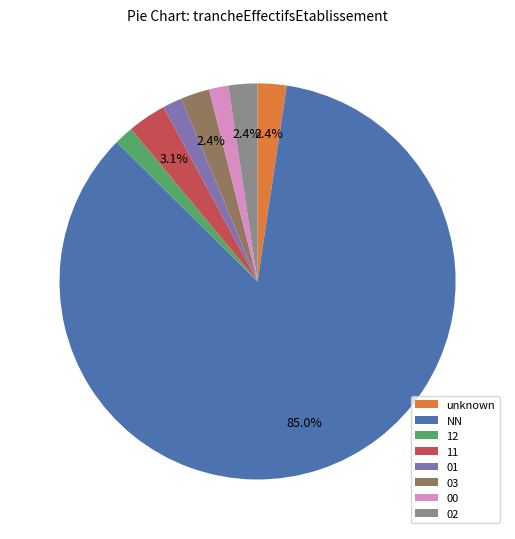

Which has a higher value, 03 or 00?

03